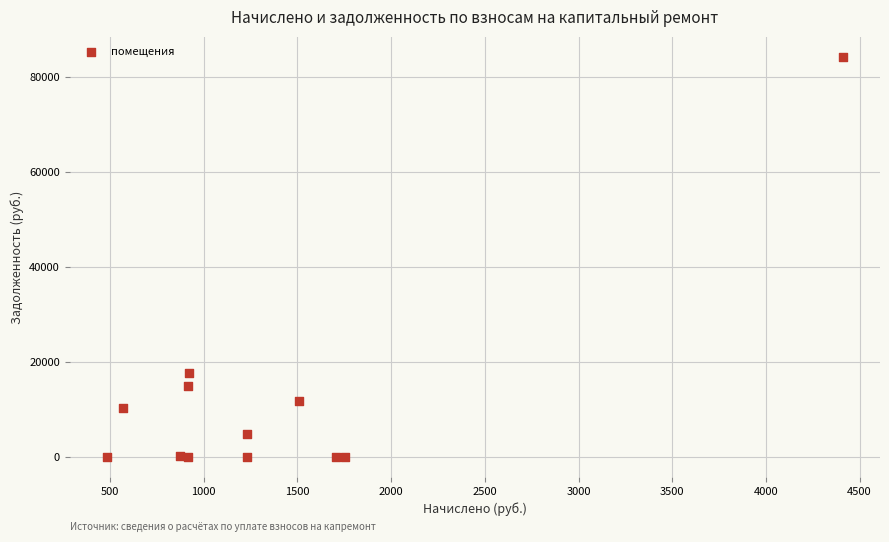

What Y value in the scatter plot is closest to 42131?

17638.8